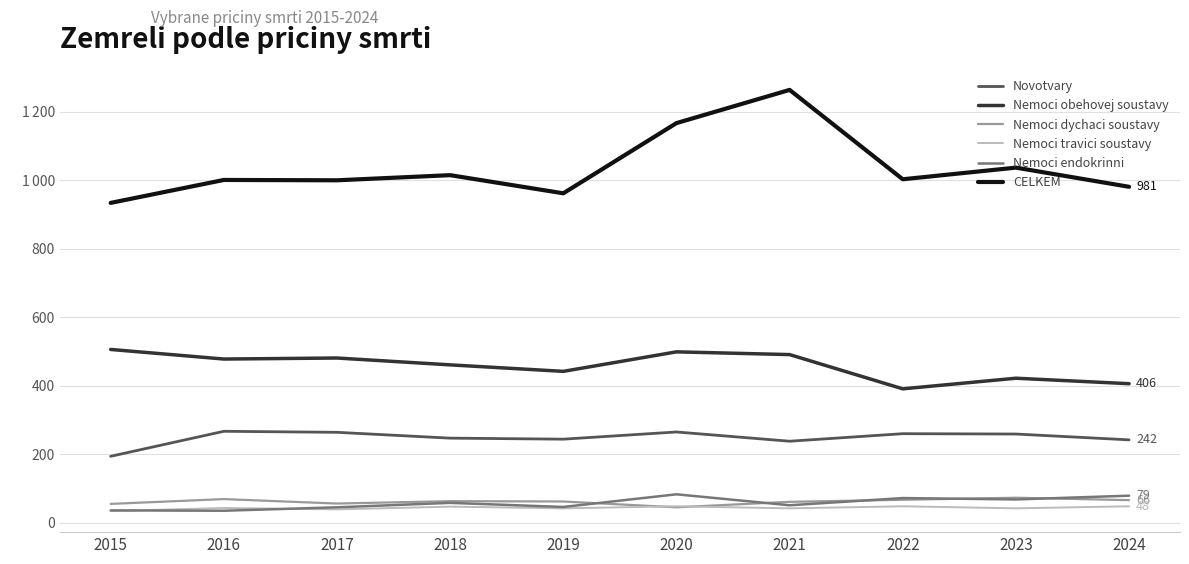

Reading left to right, list all the values displayed in this chart.

Novotvary: 2015=194	2016=267	2017=264	2018=247	2019=244	2020=265	2021=238	2022=260	2023=259	2024=242
Nemoci obehovej soustavy: 2015=506	2016=478	2017=481	2018=461	2019=442	2020=499	2021=491	2022=391	2023=422	2024=406
Nemoci dychaci soustavy: 2015=55	2016=69	2017=56	2018=63	2019=62	2020=45	2021=61	2022=67	2023=73	2024=66
Nemoci travici soustavy: 2015=34	2016=43	2017=39	2018=47	2019=42	2020=48	2021=42	2022=48	2023=42	2024=48
Nemoci endokrinni: 2015=36	2016=35	2017=45	2018=58	2019=46	2020=83	2021=51	2022=72	2023=68	2024=79
CELKEM: 2015=934	2016=1001	2017=1000	2018=1015	2019=962	2020=1167	2021=1264	2022=1003	2023=1037	2024=981